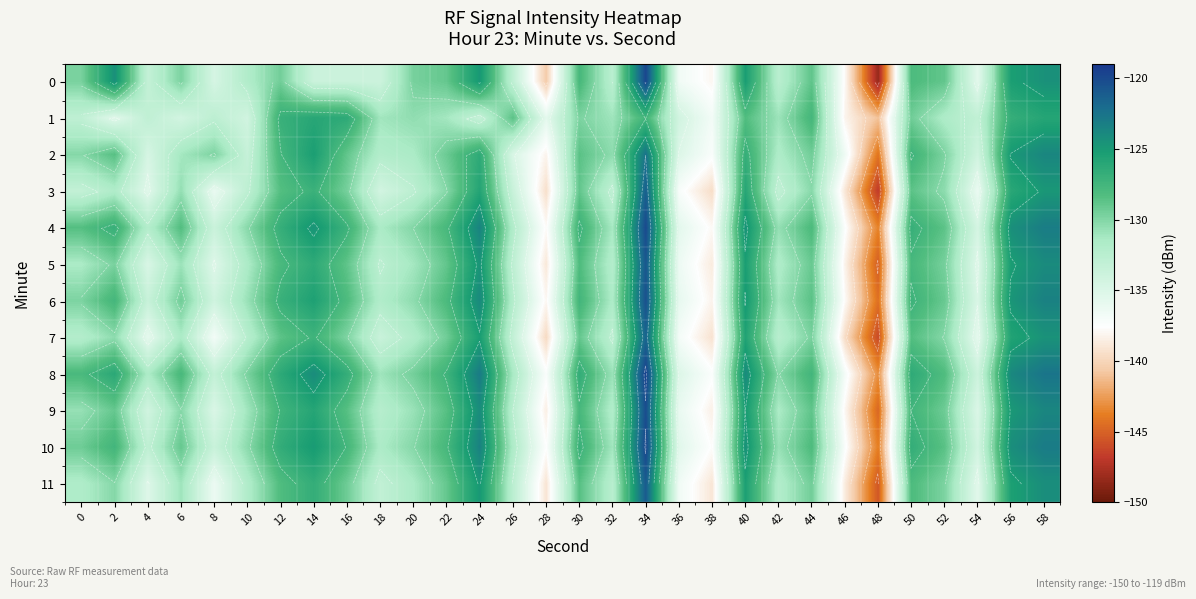

At which label is 10 closest to -131?

32